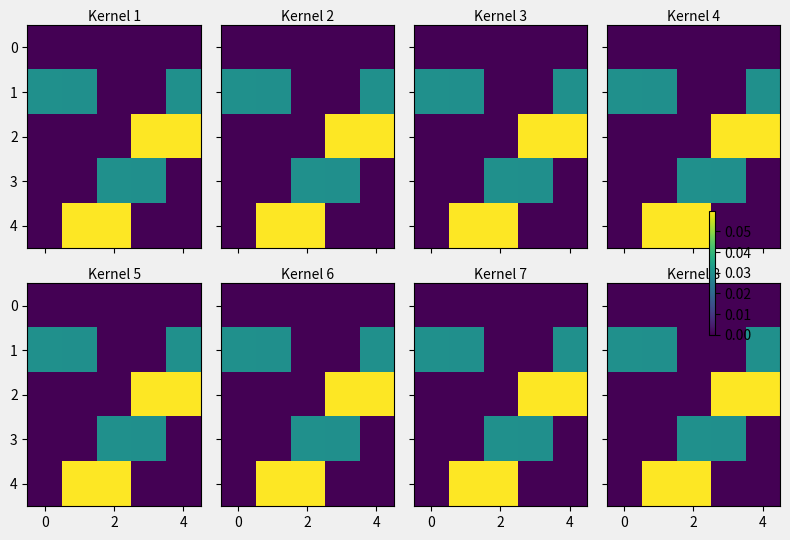

The row_4 series shows 0.0 at 4. True or false?

True